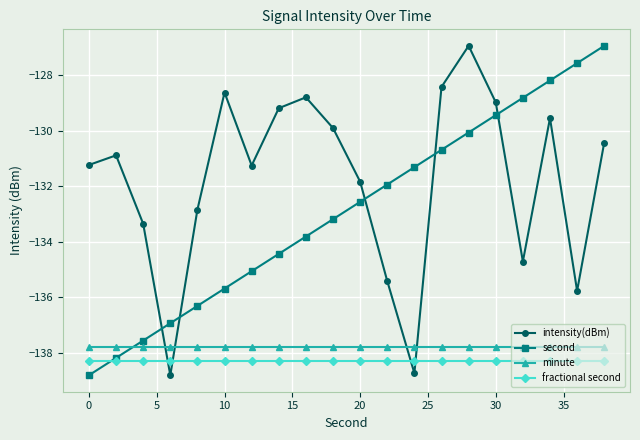

How many intersections are there between second and minute?

1